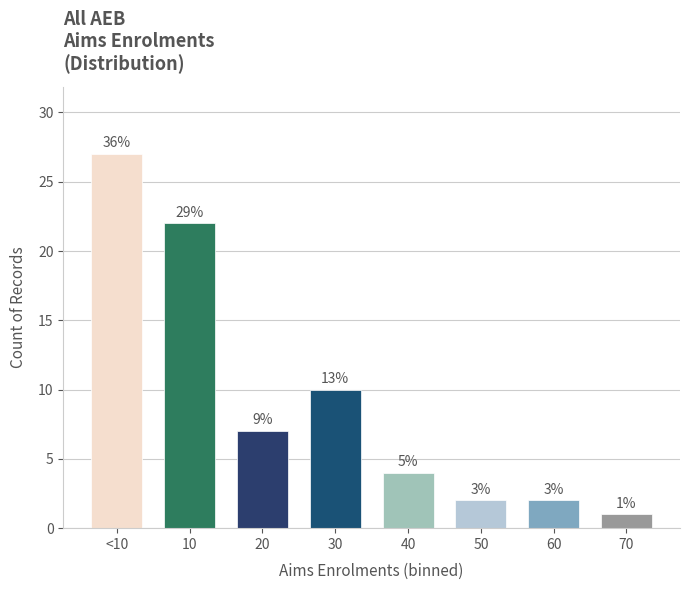

Are the bars horizontal?

No